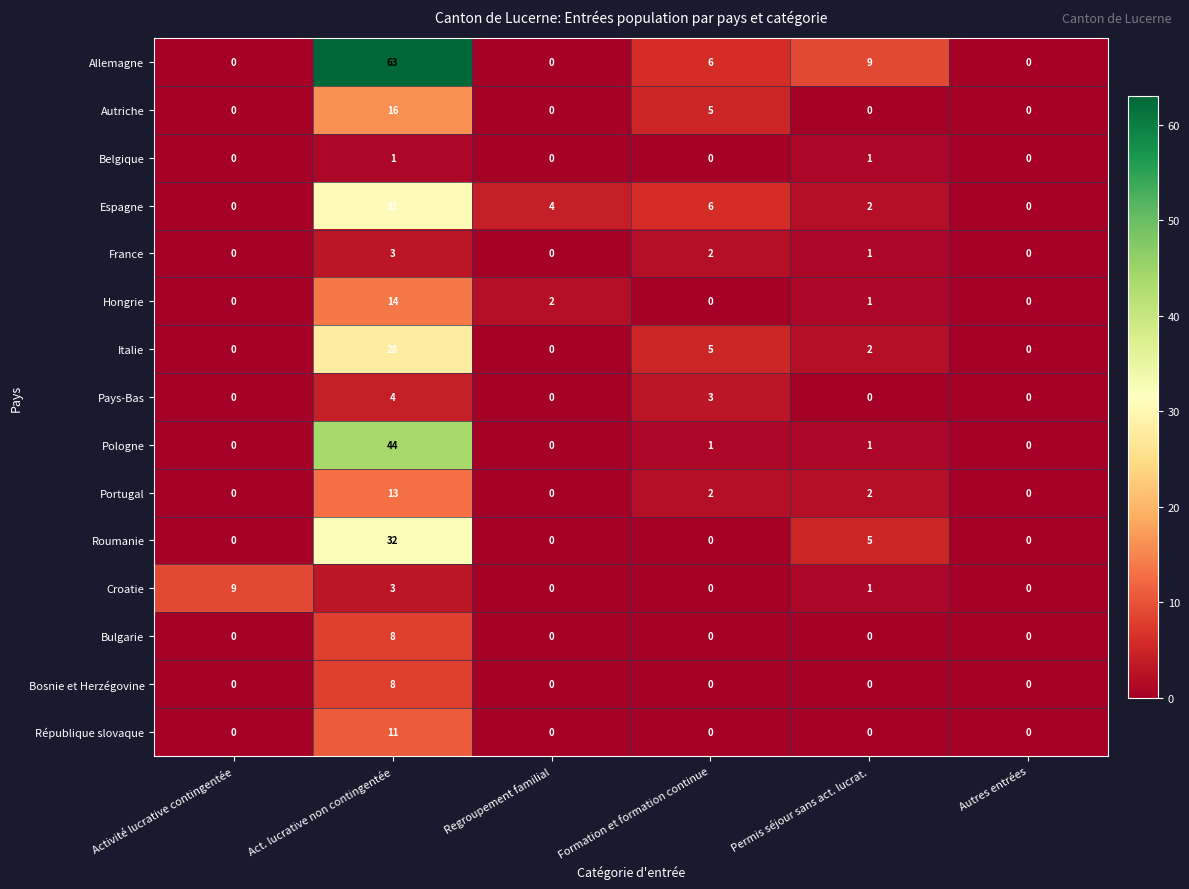

The Pays-Bas series shows 5 at Formation et formation continue. True or false?

False